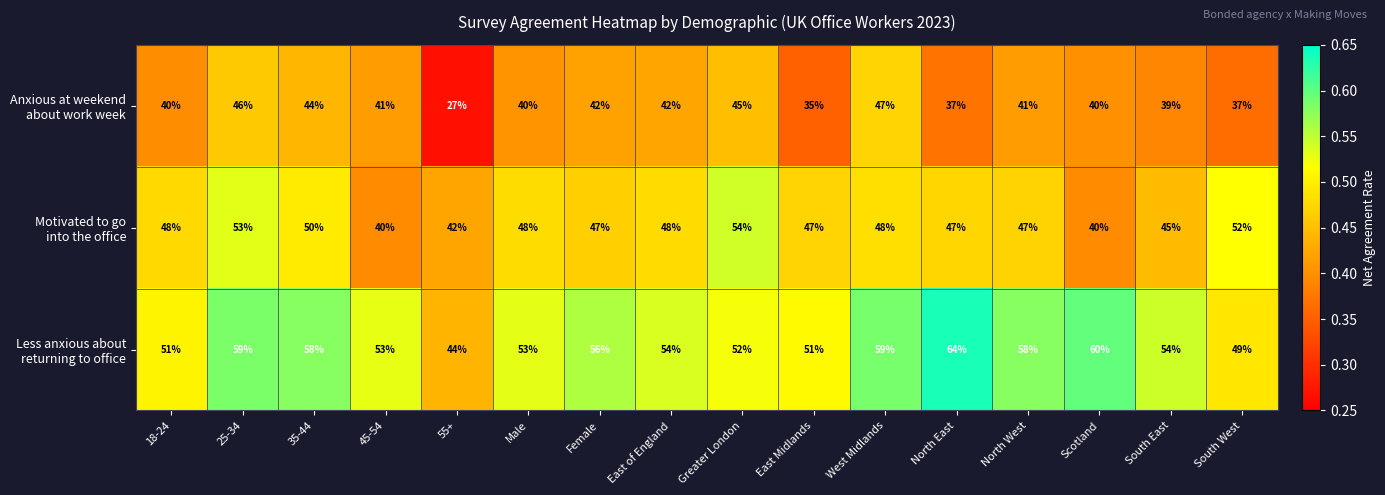

What is the total value across all series at East Midlands?

133